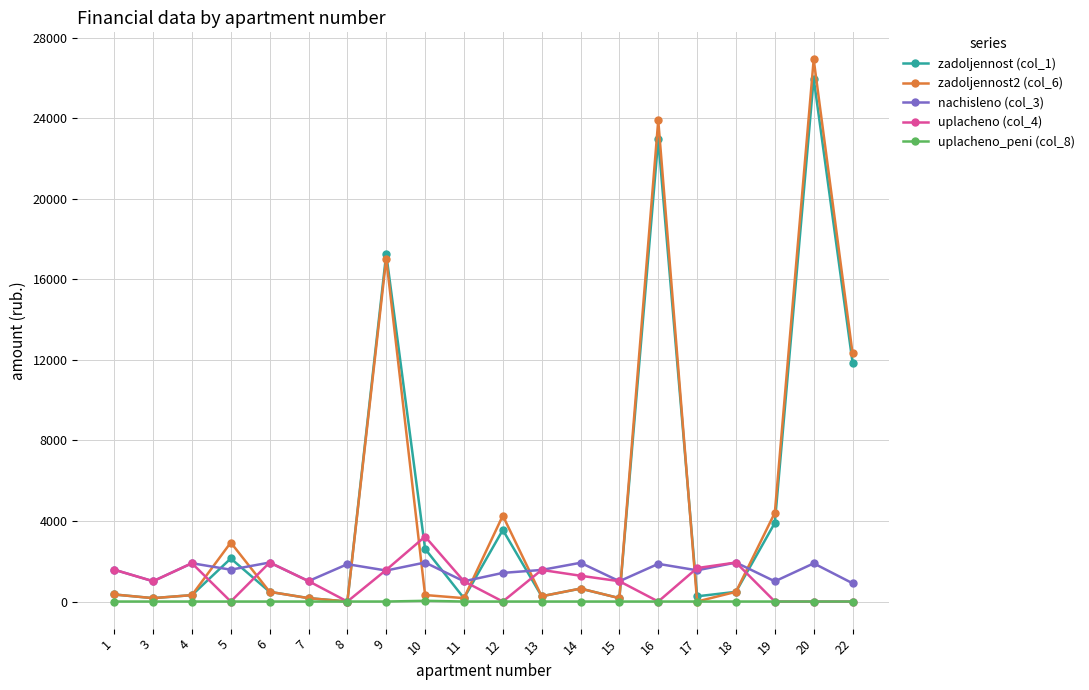

True or false: zadoljennost2 (col_6) and nachisleno (col_3) cross at least once.

True